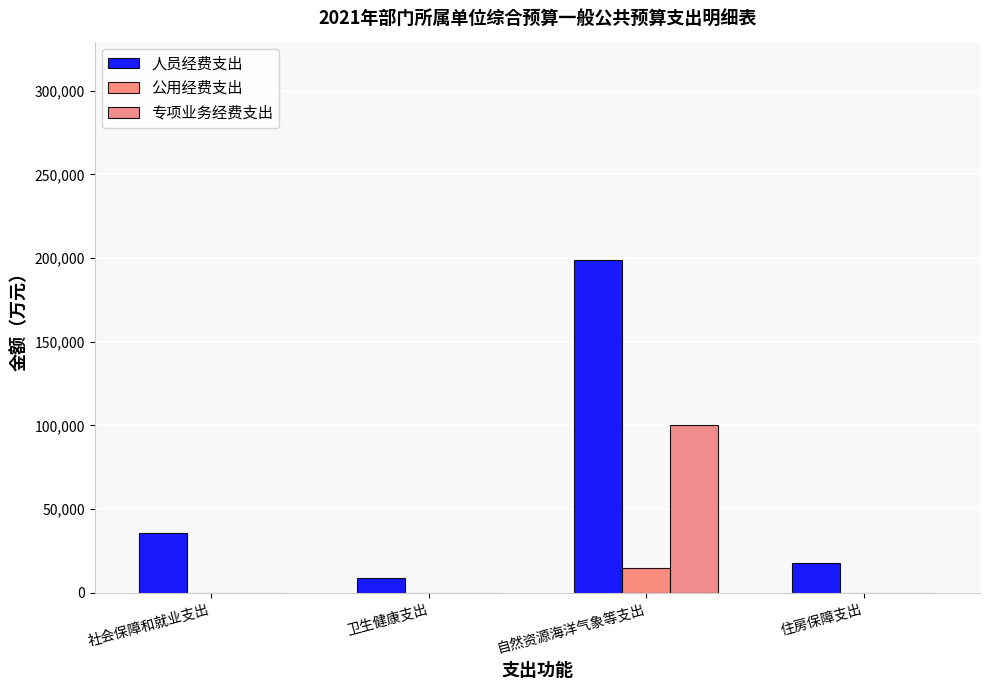

At which category does the chart reach its peak across all series?

自然资源海洋气象等支出